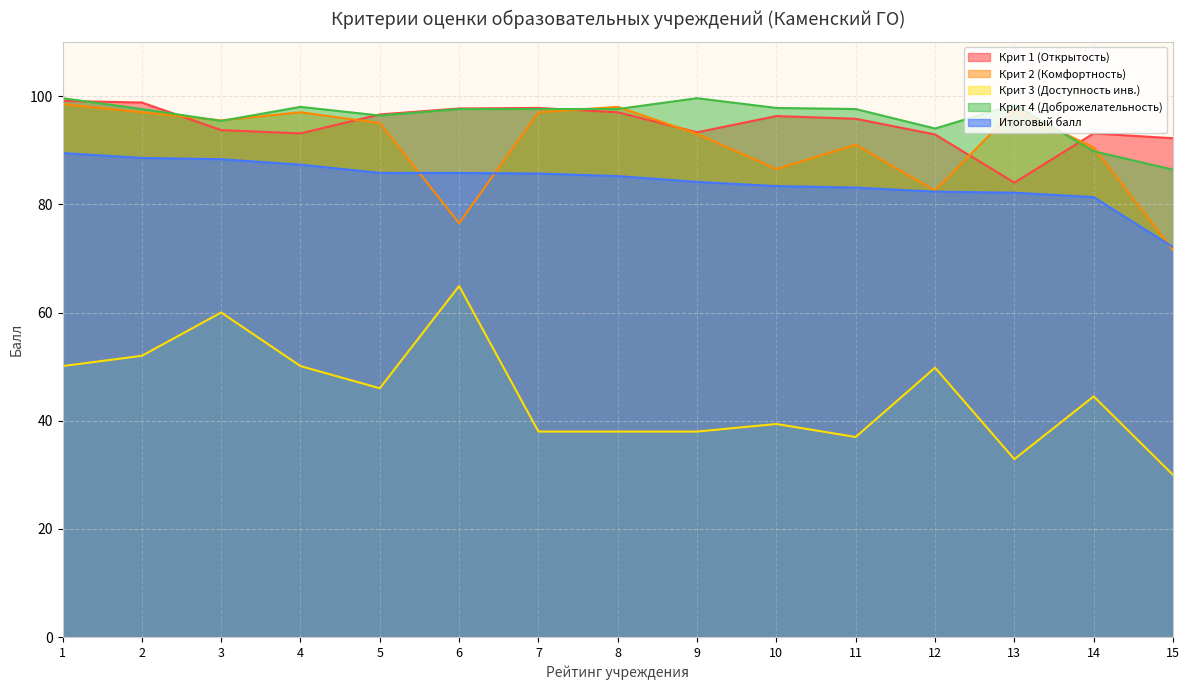

Does the chart have visible grid lines?

Yes